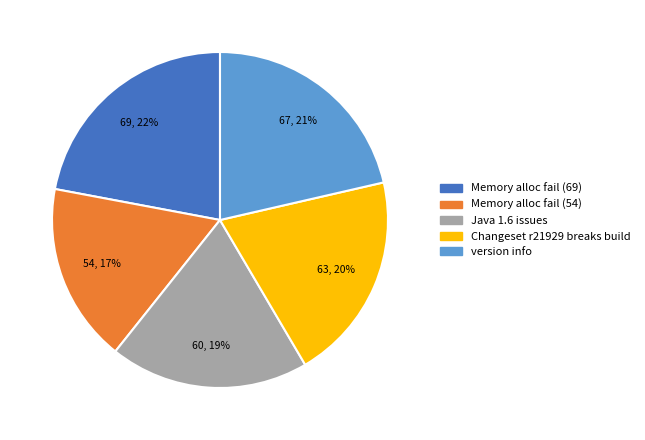

Combined, do Memory alloc fail (69) and Java 1.6 issues account for over 50%?

No